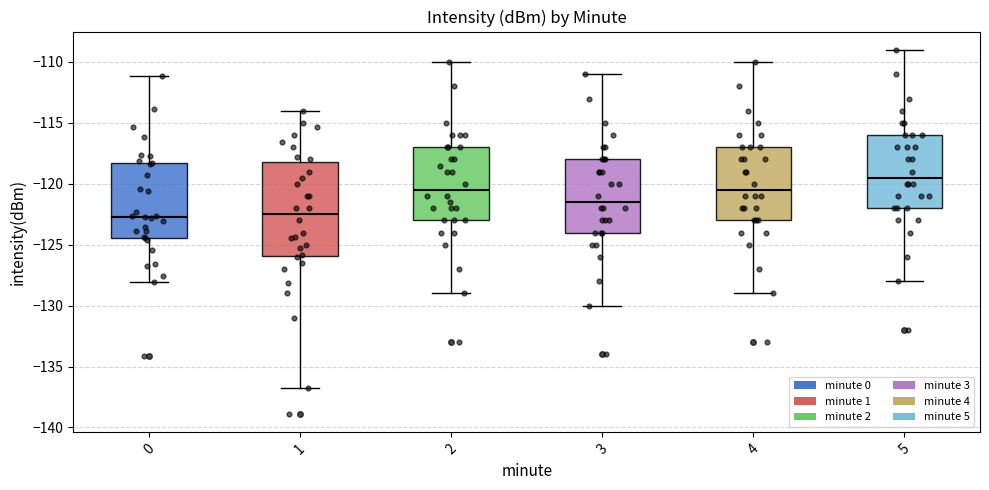

Which box is the tallest, from its lower edge to its upper edge?

1